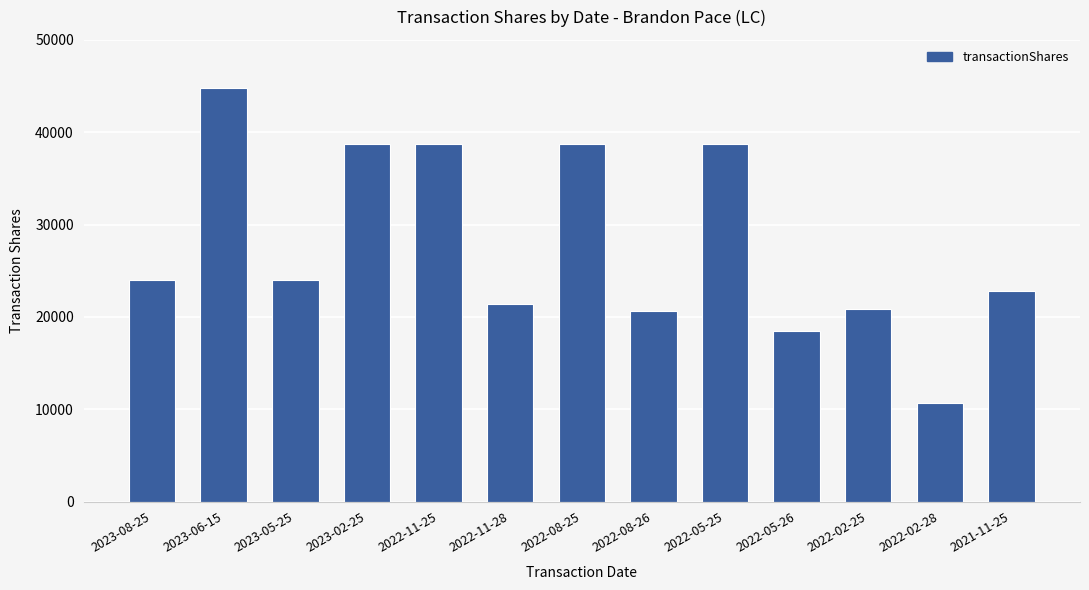

Does the chart contain any negative values?

No